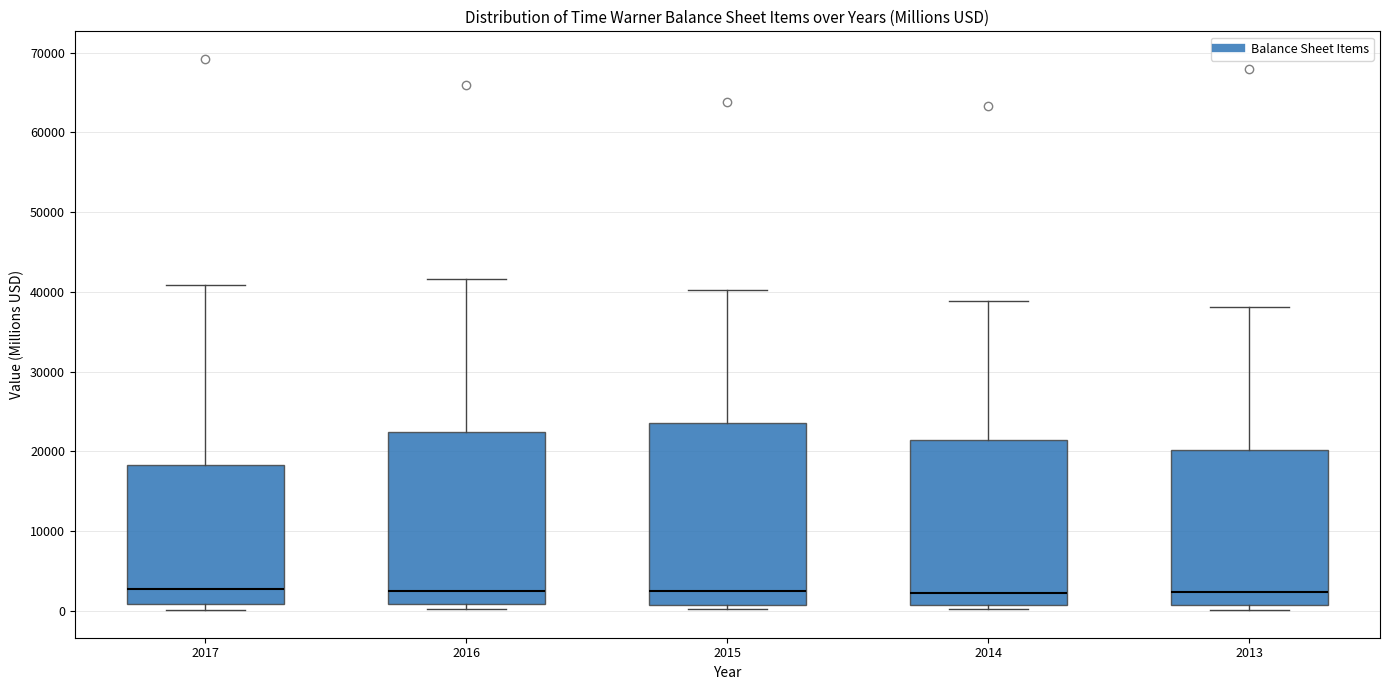

Where does the median line of the box at x = 2017 sit on the y-axis? The values are not printed on the chart, so give them approximately, as read against the axis.

3000